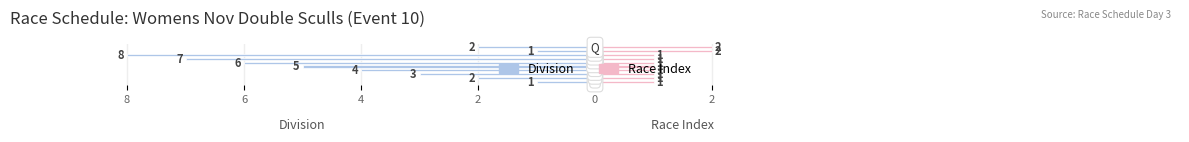

Read the Division value at 9.

-2